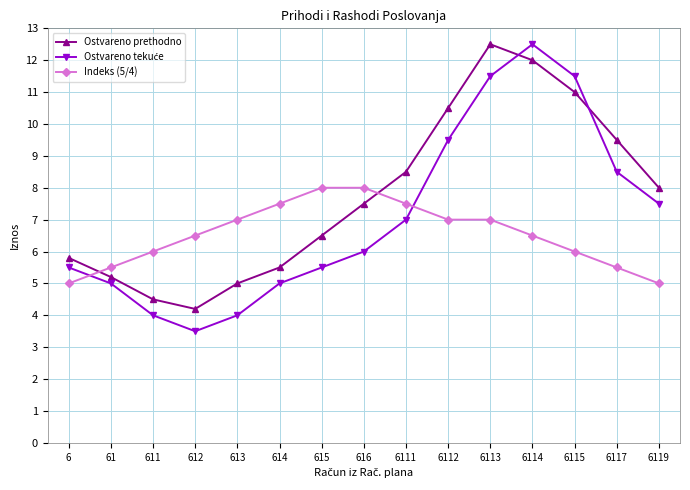

What is the value of the Indeks (5/4) point at the 1st from the left?

5.0